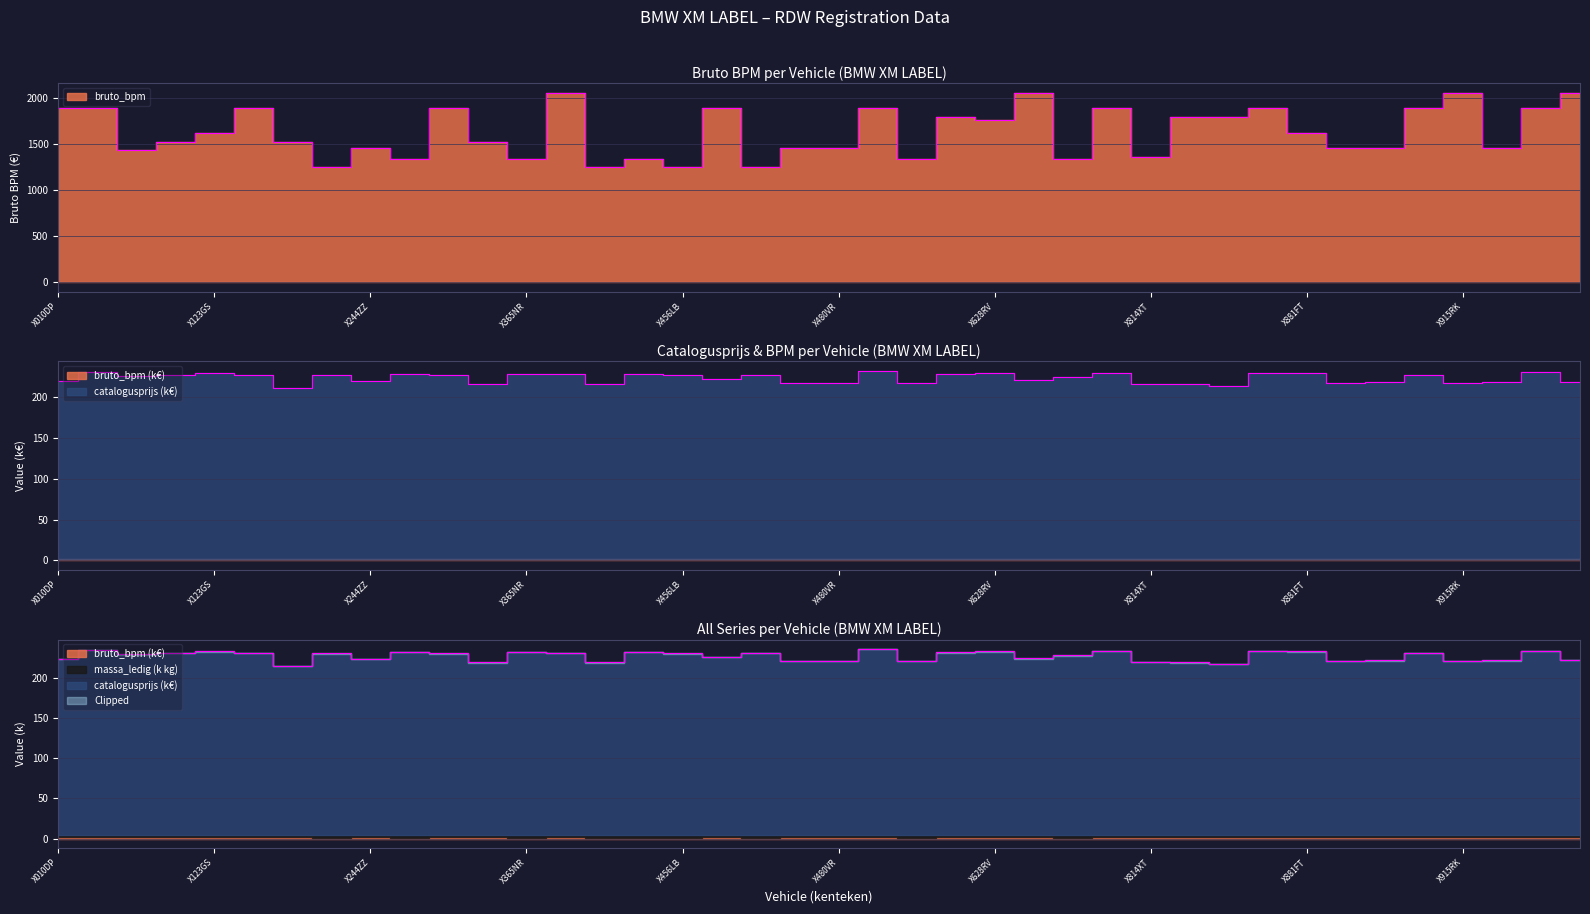

True or false: catalogusprijs has a value of 228.2 at X374TN.

True